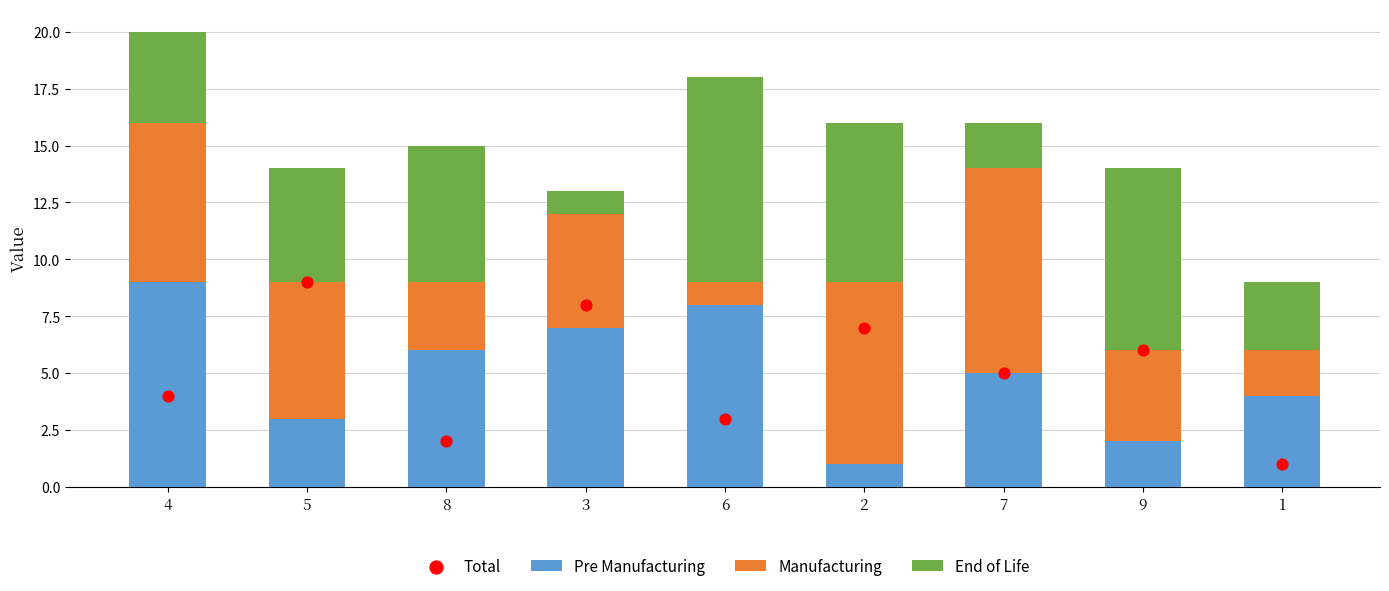

Which series has the largest total across all categories?

Pre Manufacturing